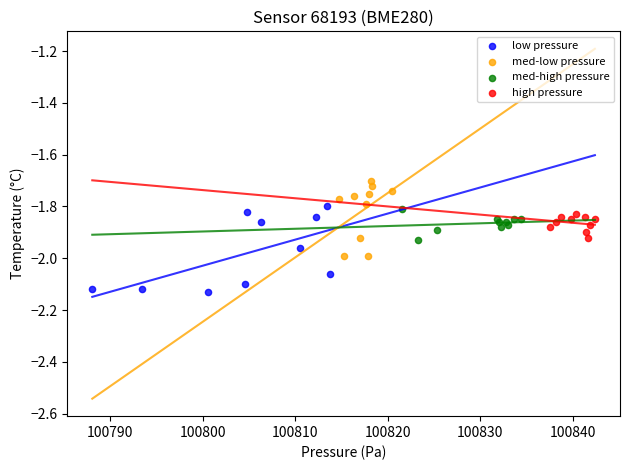

Which series has the widest spread of Y values?

low pressure